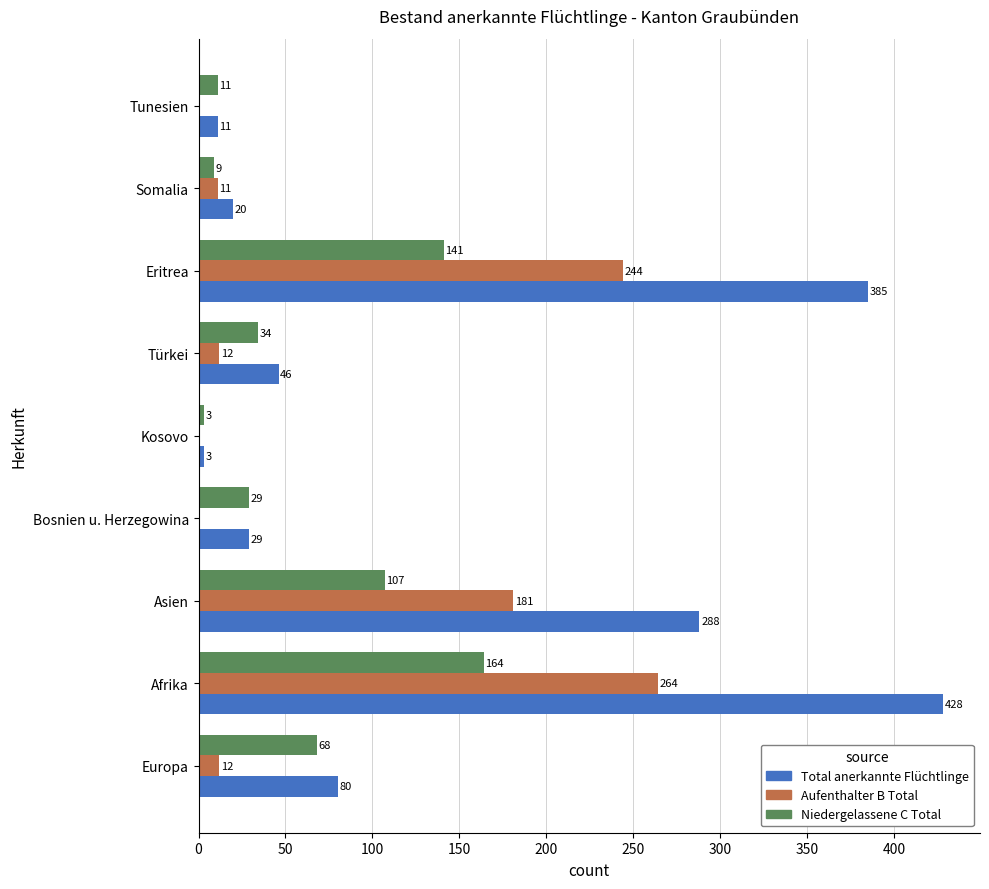

How many categories are shown in the chart?

9